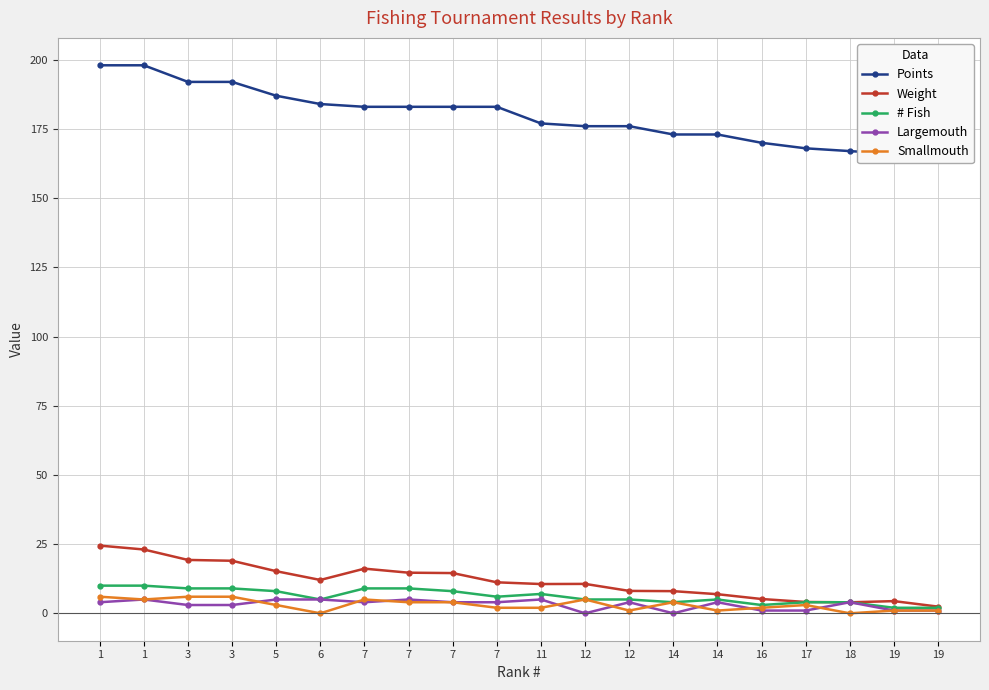

At how many categories does at least one series exceed 160?

20